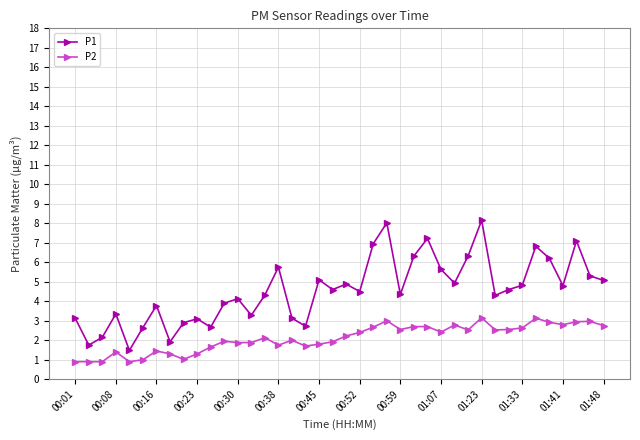

How many lines are shown in the chart?

2